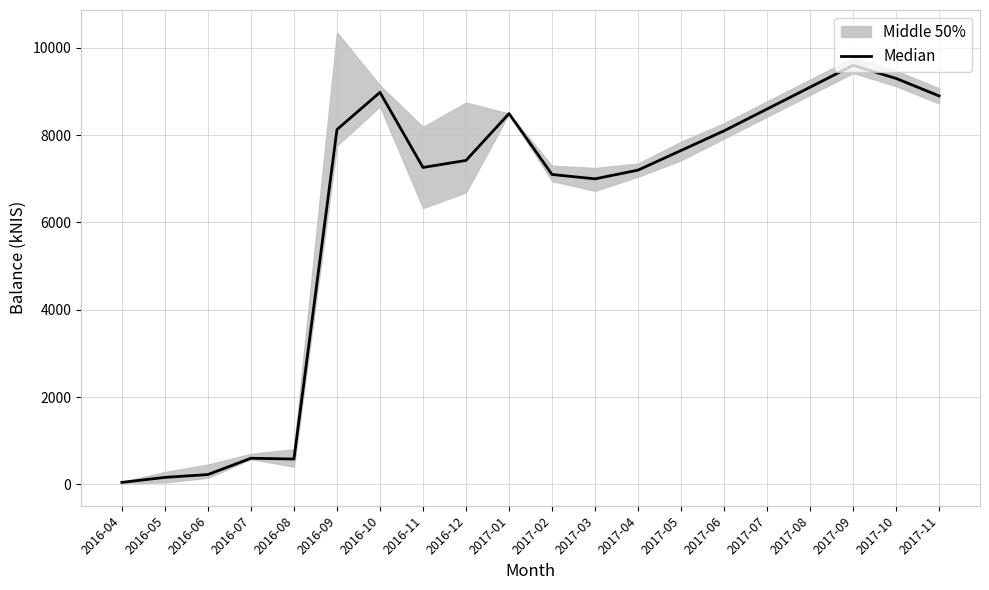

Which label corresponds to the largest value in the chart?

2017-09